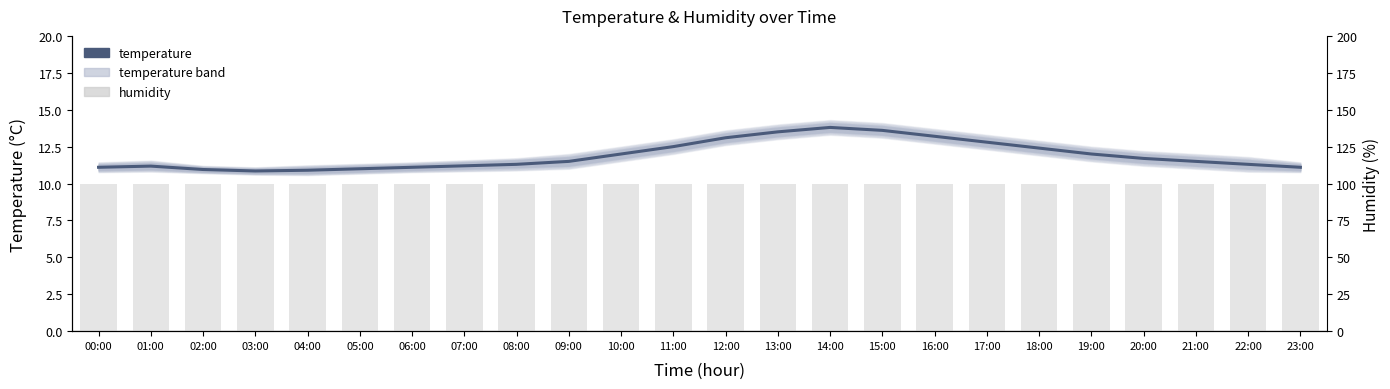

What is the minimum value for humidity?

99.9